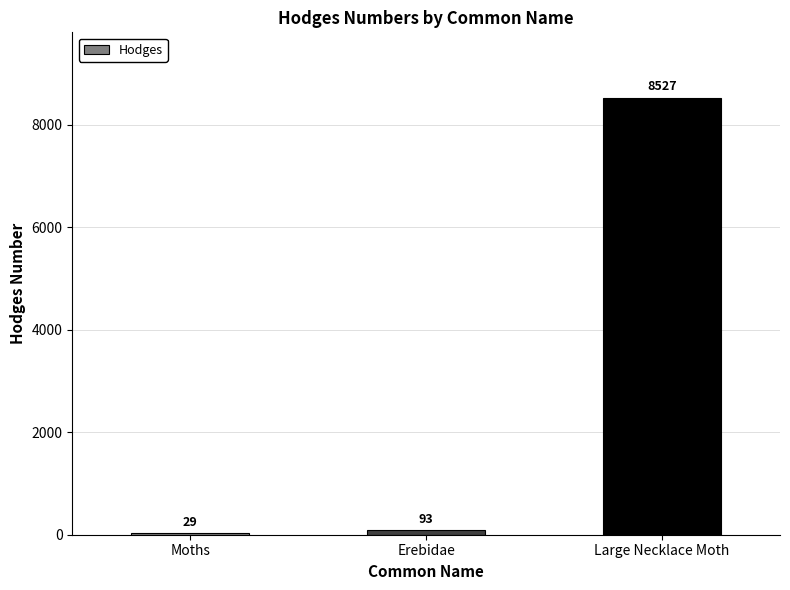

Is it true that the value at Large Necklace Moth is 8527.0?

True